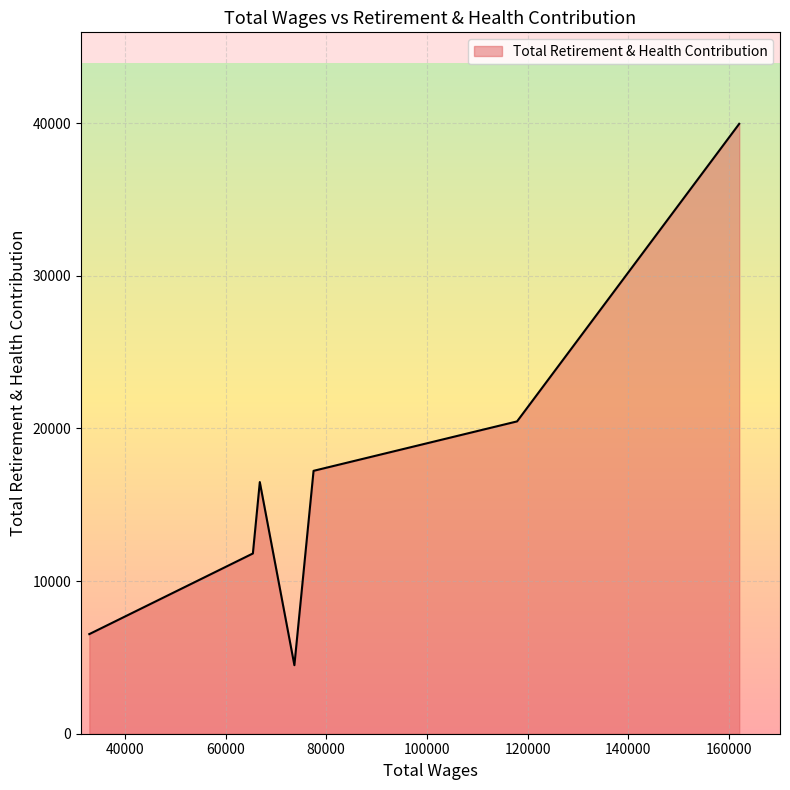

Does the chart display data point markers on the line(s)?

No